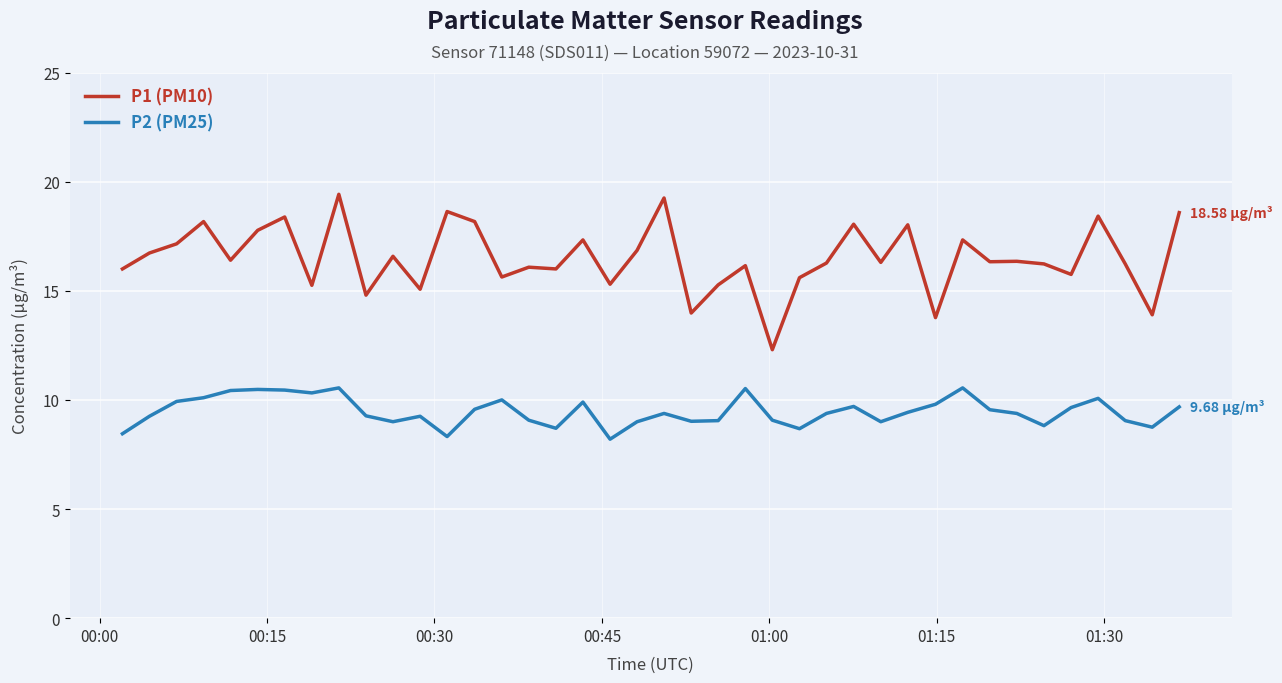

What is the average value of the P2 (PM25) series?

9.5